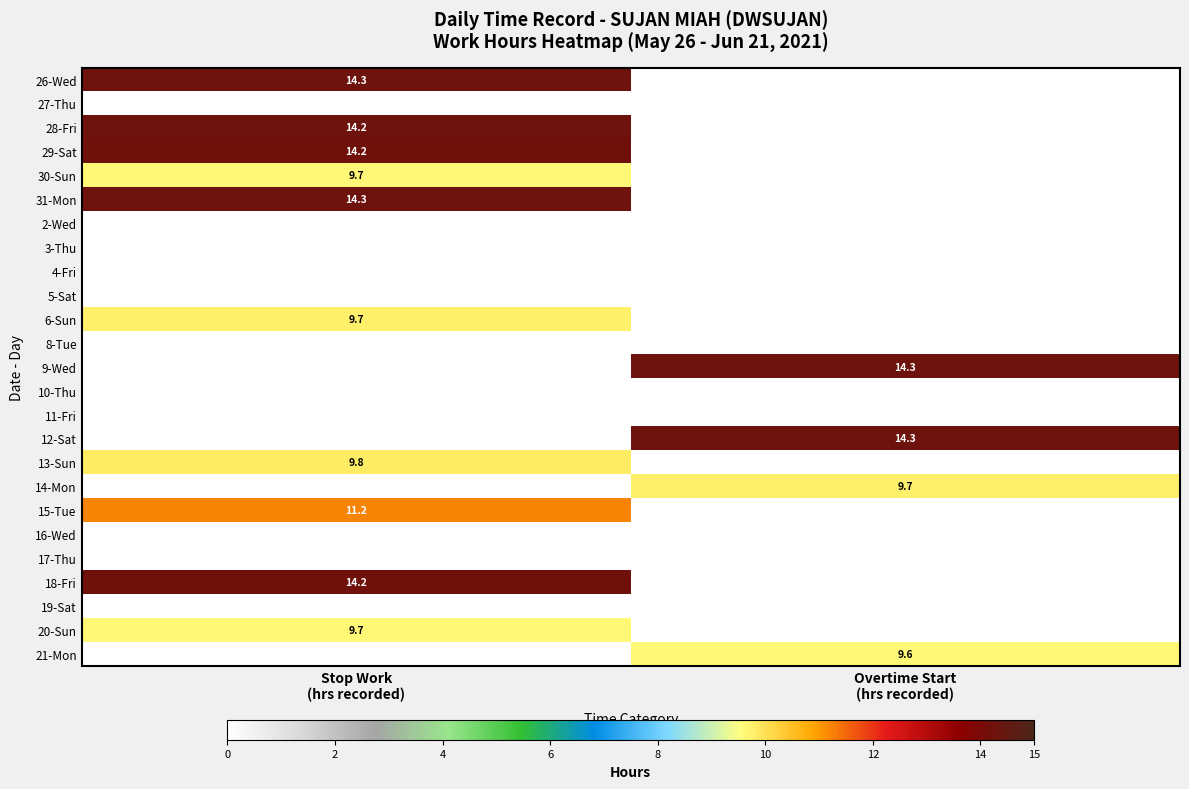

At Overtime Start (hrs recorded), list the series in order from smallest to largest.

26-Wed, 27-Thu, 28-Fri, 29-Sat, 30-Sun, 31-Mon, 2-Wed, 3-Thu, 4-Fri, 5-Sat, 6-Sun, 8-Tue, 10-Thu, 11-Fri, 13-Sun, 15-Tue, 16-Wed, 17-Thu, 18-Fri, 19-Sat, 20-Sun, 21-Mon, 14-Mon, 12-Sat, 9-Wed